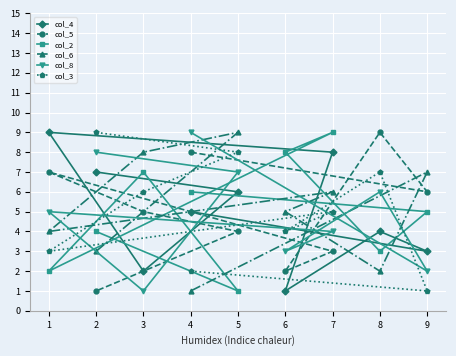

Which series has the largest range (max minus min)?

col_4